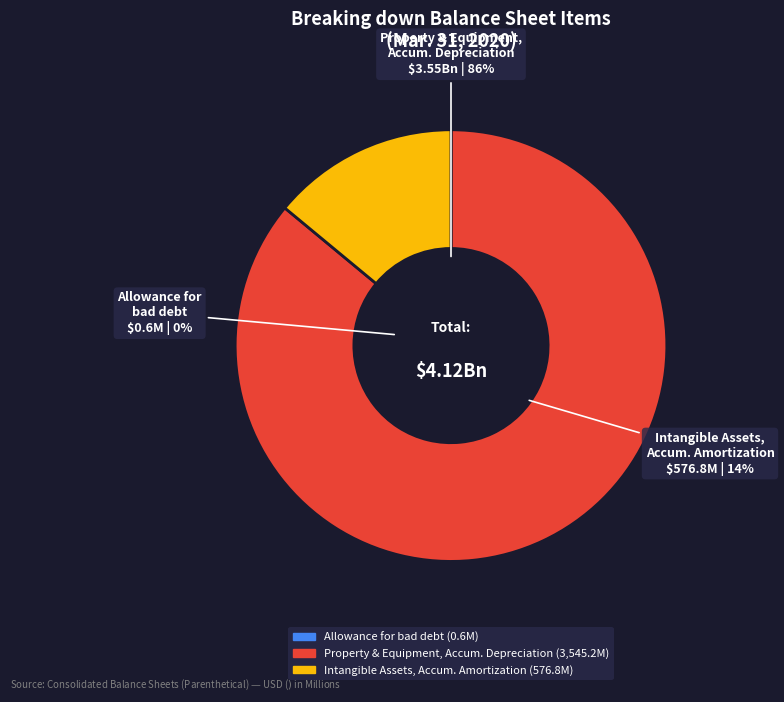

Combined, do Intangible assets, accumulated amortization and Allowance for bad debt account for over 50%?

No